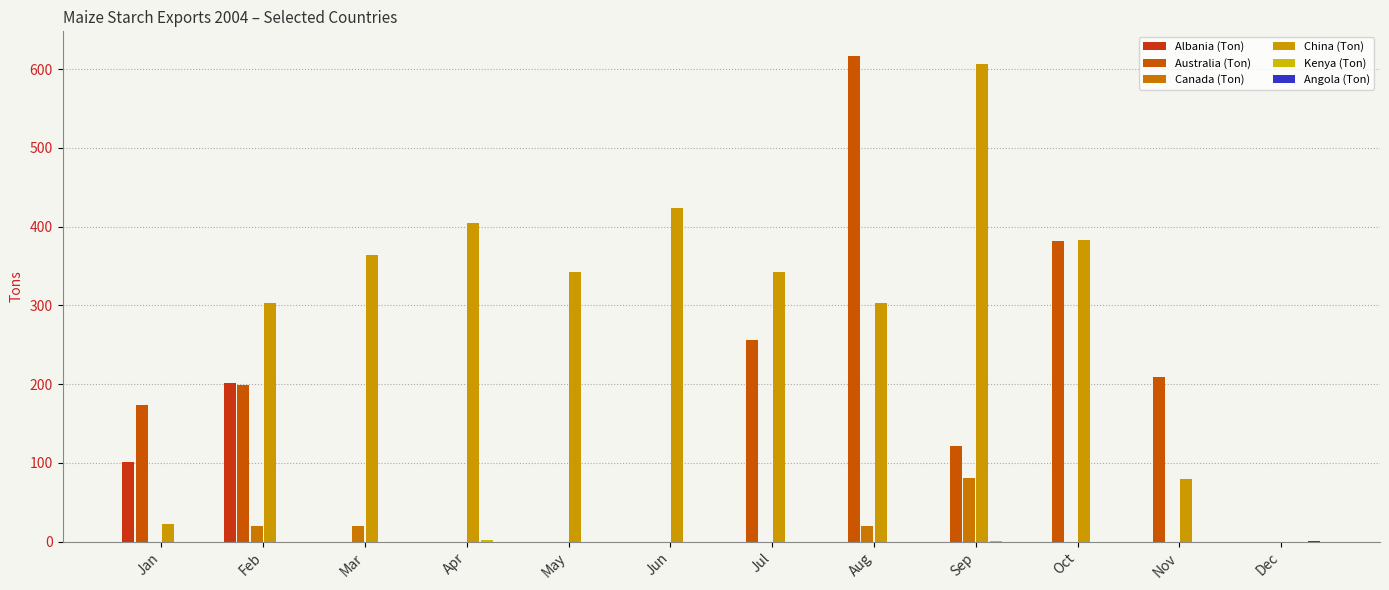

Reading left to right, transcribe all the data shown in this chart.

Albania (Ton): Jan=101	Feb=202	Mar=0	Apr=0	May=0	Jun=0	Jul=0	Aug=0	Sep=0	Oct=0	Nov=0	Dec=0
Australia (Ton): Jan=174	Feb=199	Mar=0	Apr=0	May=0	Jun=0	Jul=256	Aug=617	Sep=121	Oct=382	Nov=209	Dec=0
Canada (Ton): Jan=0	Feb=20	Mar=20	Apr=0	May=0	Jun=0	Jul=0	Aug=20	Sep=81	Oct=0	Nov=0	Dec=0
China (Ton): Jan=22	Feb=303	Mar=364	Apr=404	May=342	Jun=423	Jul=343	Aug=303	Sep=606	Oct=383	Nov=80	Dec=0
Kenya (Ton): Jan=0	Feb=0	Mar=0	Apr=2	May=0	Jun=0	Jul=0	Aug=0	Sep=1	Oct=0	Nov=0	Dec=0
Angola (Ton): Jan=0	Feb=0	Mar=0	Apr=0	May=0	Jun=0	Jul=0	Aug=0	Sep=0	Oct=0	Nov=0	Dec=1